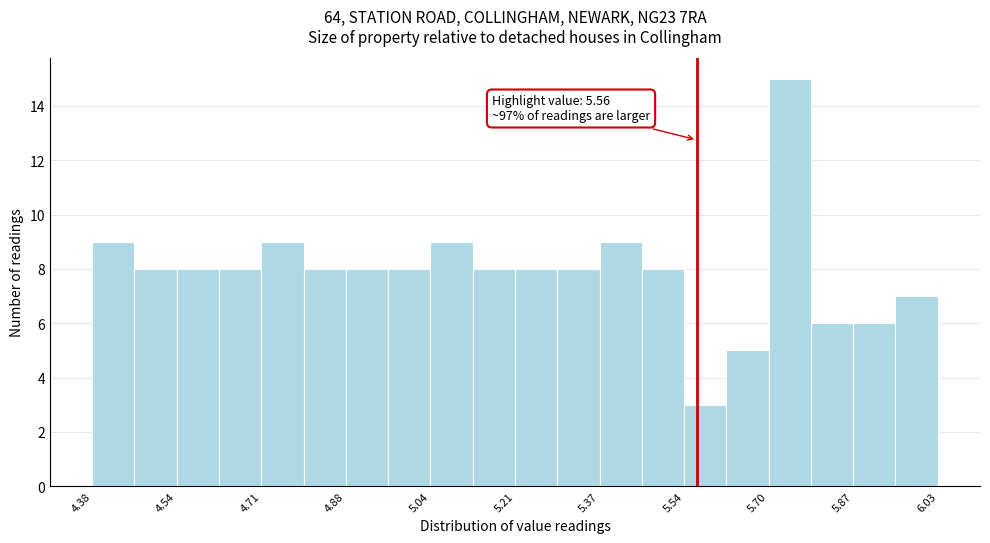

Over which range of the x-axis is the bar tallest?

5.70 to 5.78